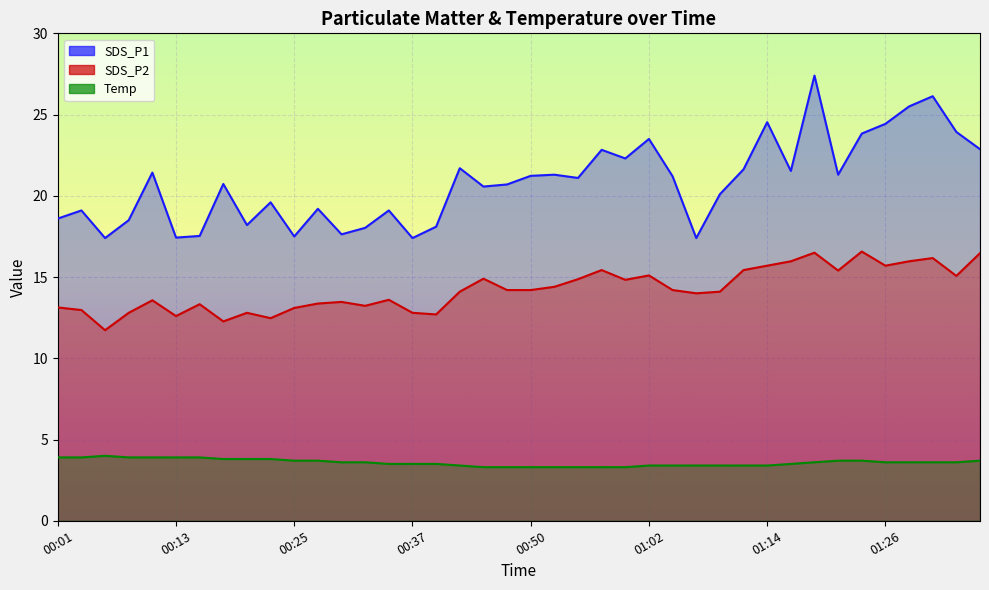

True or false: Temp has a value of 5.7 at 00:30.

False